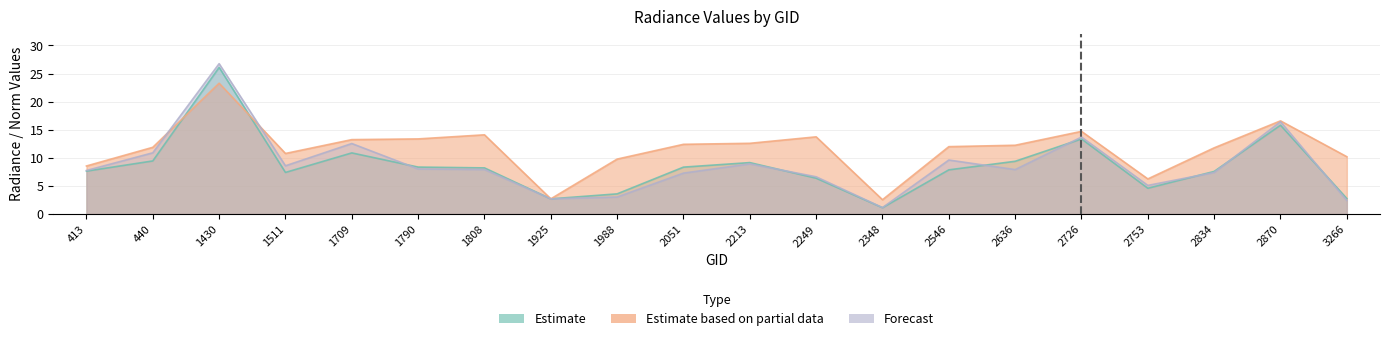

What is the difference between the maximum and minimum values in the rade9_mult_nadir_norm series?

25.6